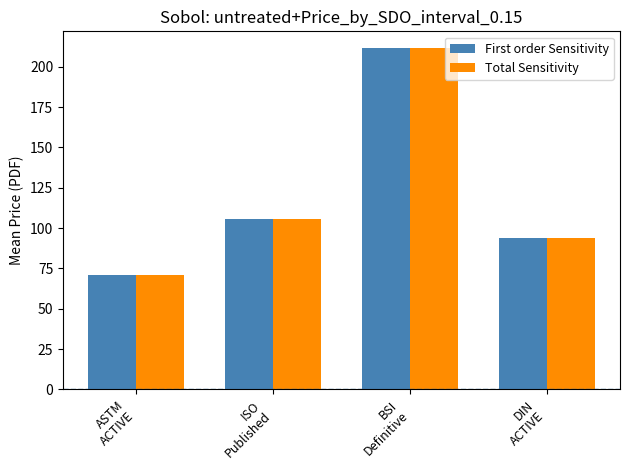

What is the sum of all First order Sensitivity values?

481.6